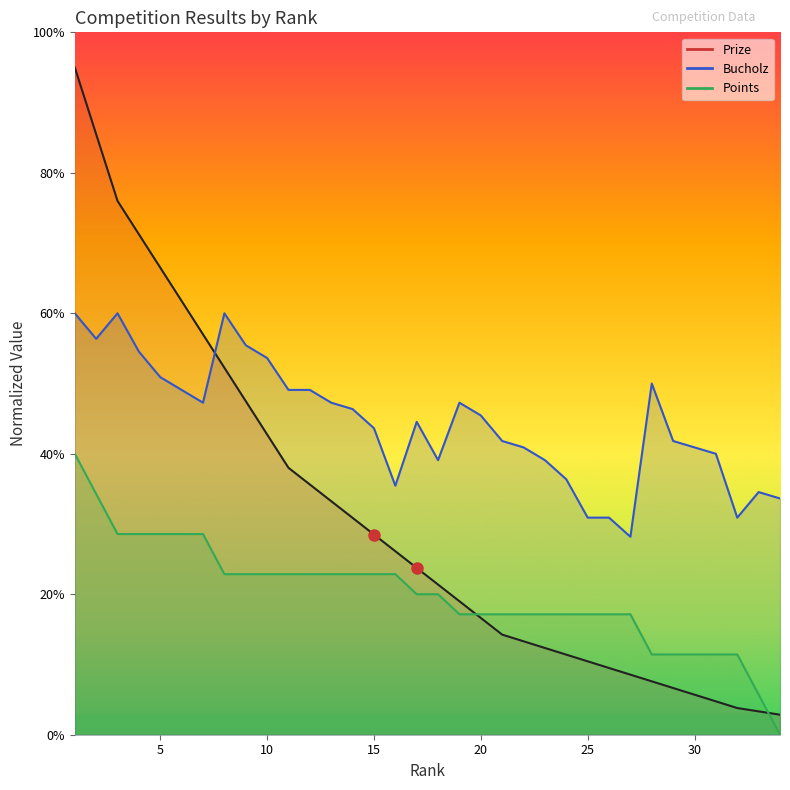

True or false: Bucholz and Points intersect in this chart.

False